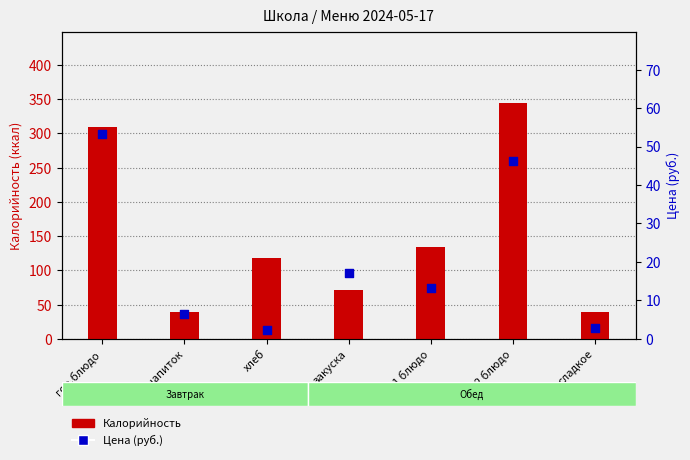

Which series contains the lowest Y value?

Цена (руб.)